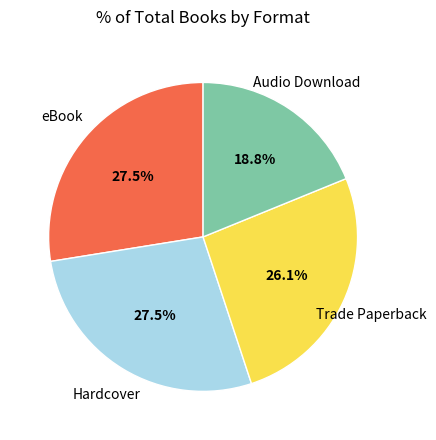

To the nearest percent, what is the difference between the largest and smallest slice percentages?

9%